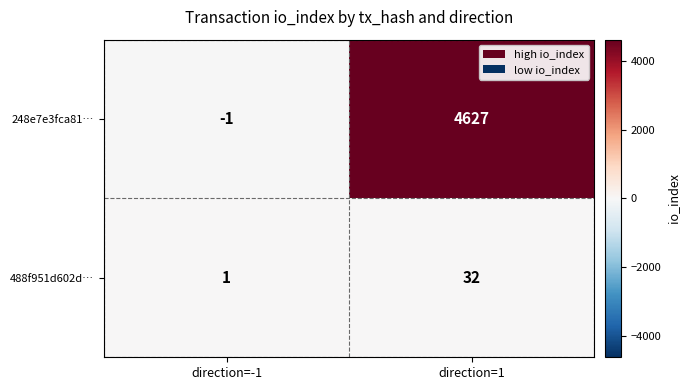

The value of 248e7e3fca81… at direction=-1 is -1. True or false?

True